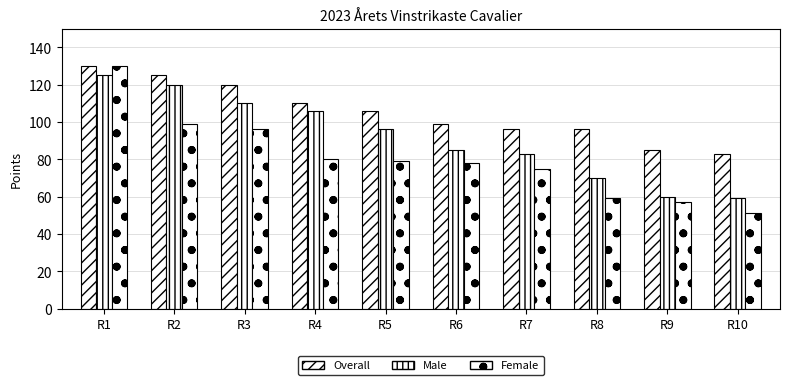

Is it true that WPT equals 202 at R1?

False